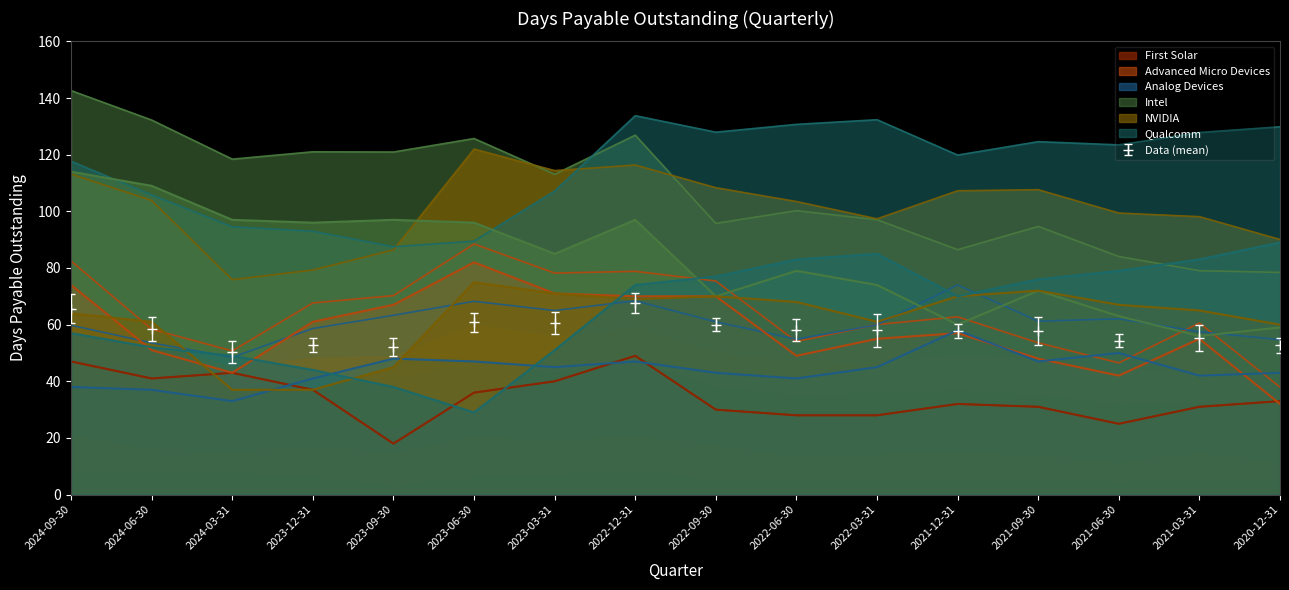

What is the label of the 1st point from the left?

2024-09-30